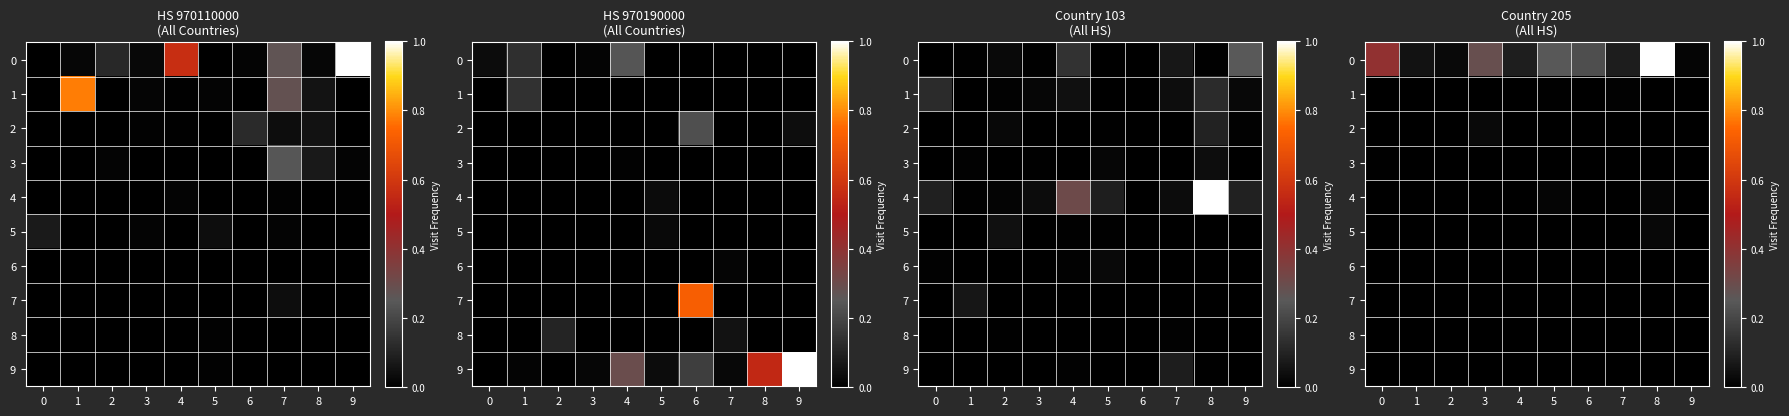

Count the number of data series in this chart.

10